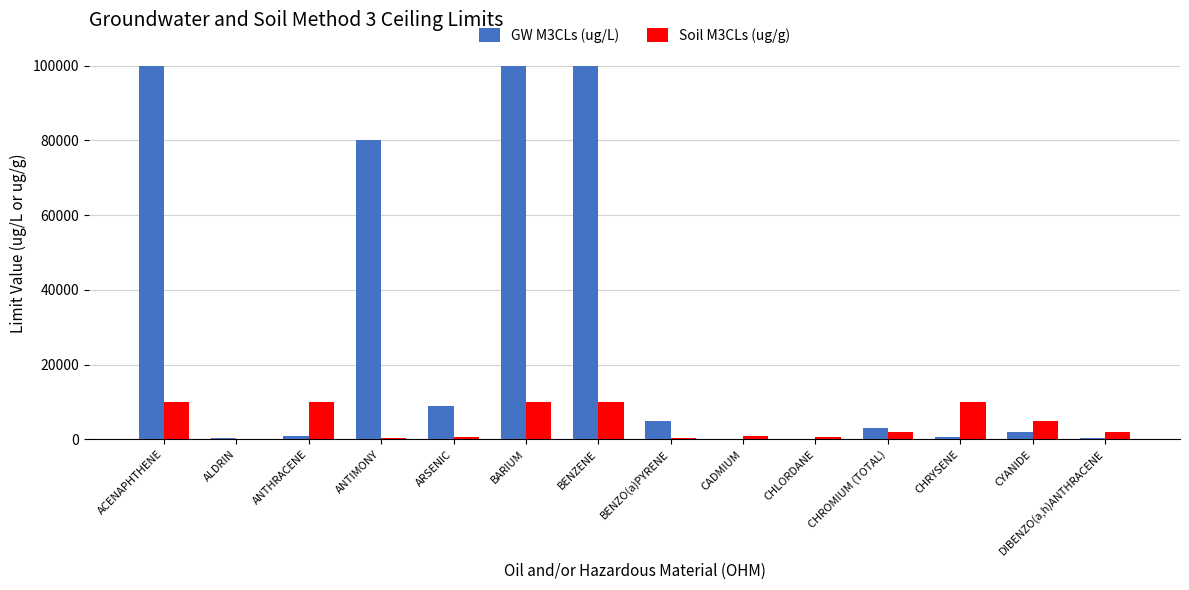

What are all the series names shown in the legend?

GW M3CLs (ug/L), Soil M3CLs (ug/g)